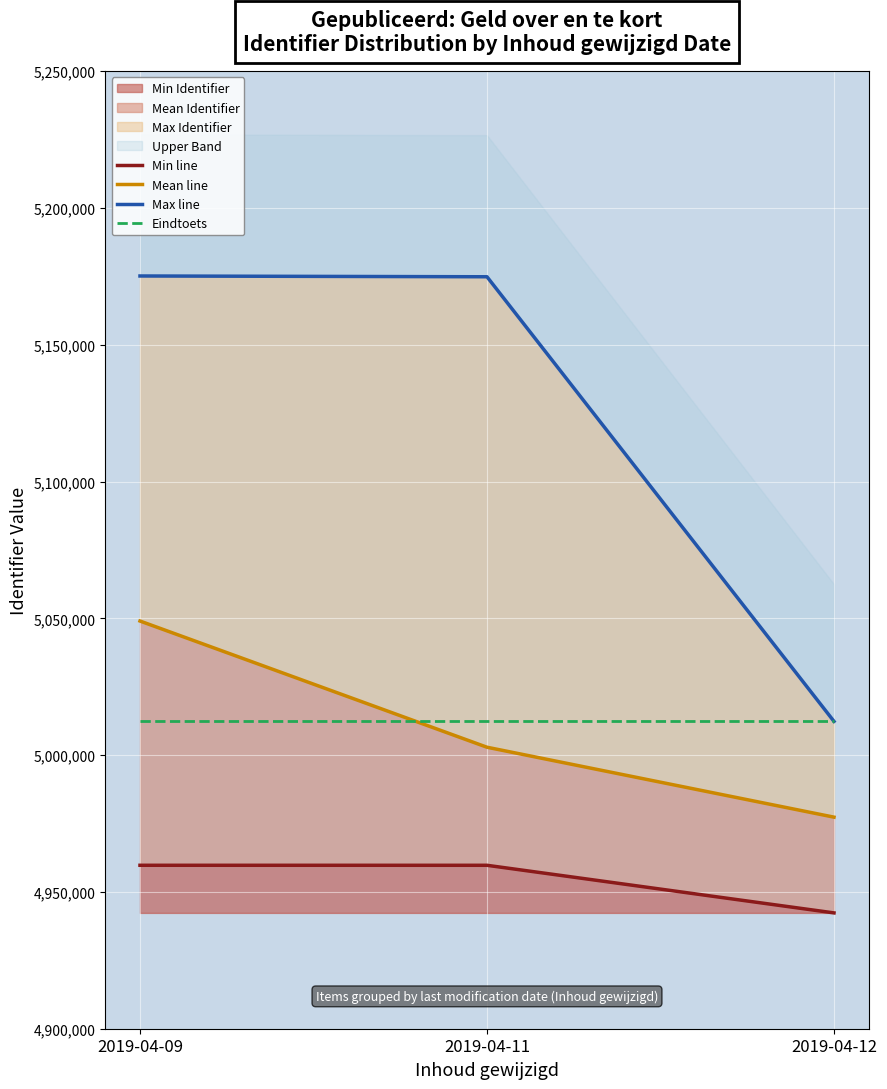

Reading right to left, transcribe all the data shown in this chart.

Min line: 2019-04-12=4942336.0	2019-04-11=4959742.0	2019-04-09=4959747.0
Mean line: 2019-04-12=4977335.5	2019-04-11=5002896.2	2019-04-09=5049030.3
Max line: 2019-04-12=5012335.0	2019-04-11=5174871.0	2019-04-09=5175155.0
Eindtoets: 2019-04-12=5012335.0	2019-04-11=5012335.0	2019-04-09=5012335.0